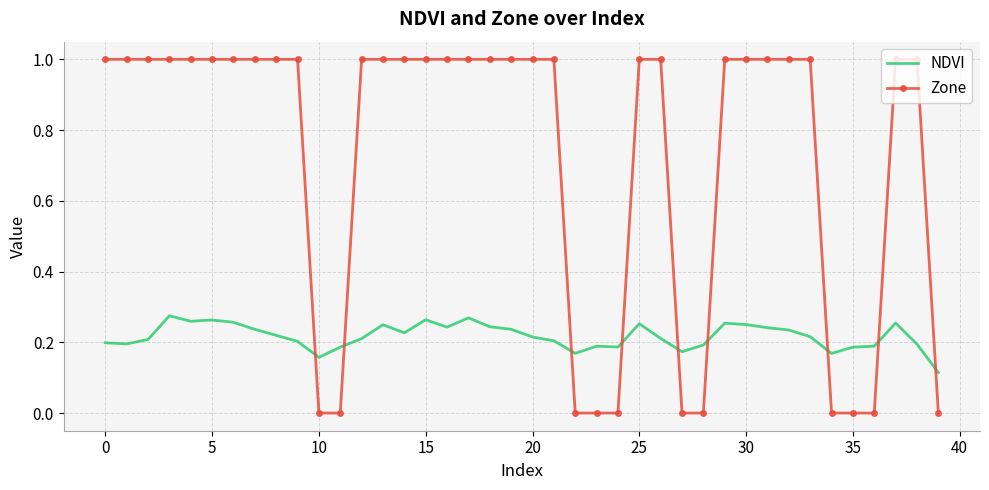

What is the greatest value displayed?

1.0